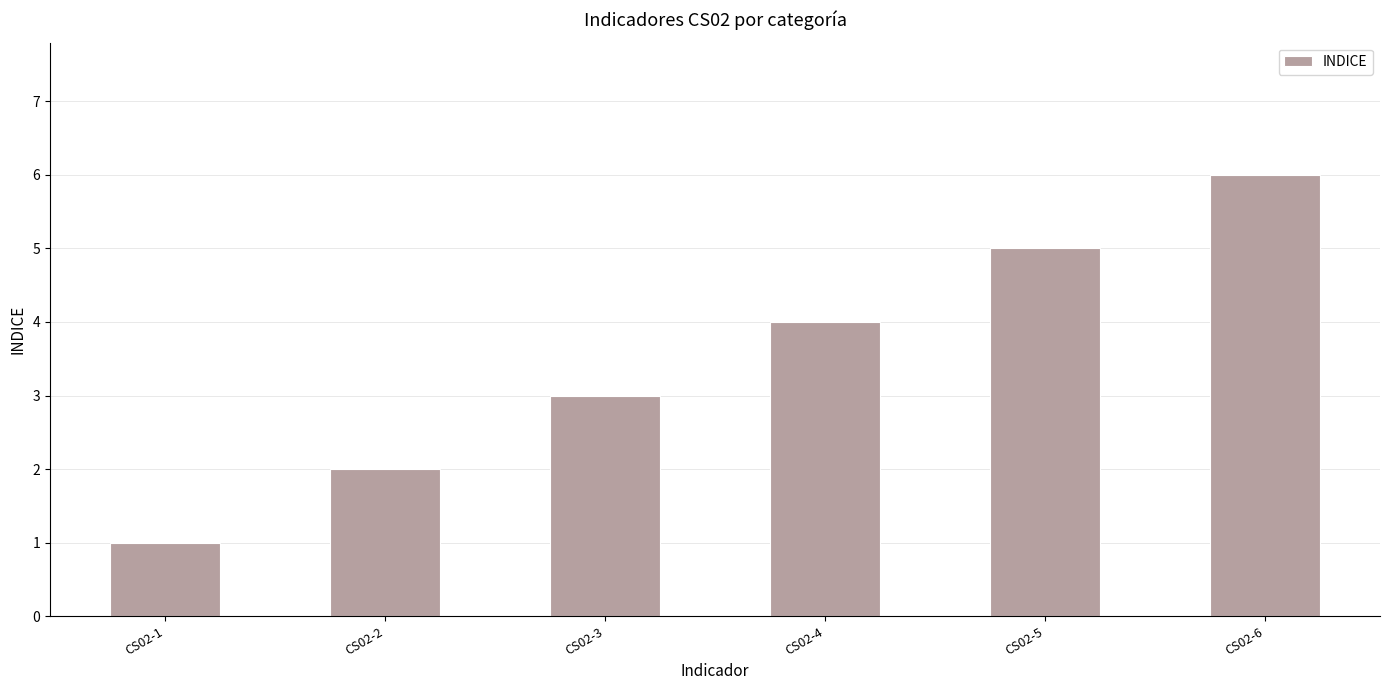

Which has a higher value, CS02-6 or CS02-1?

CS02-6